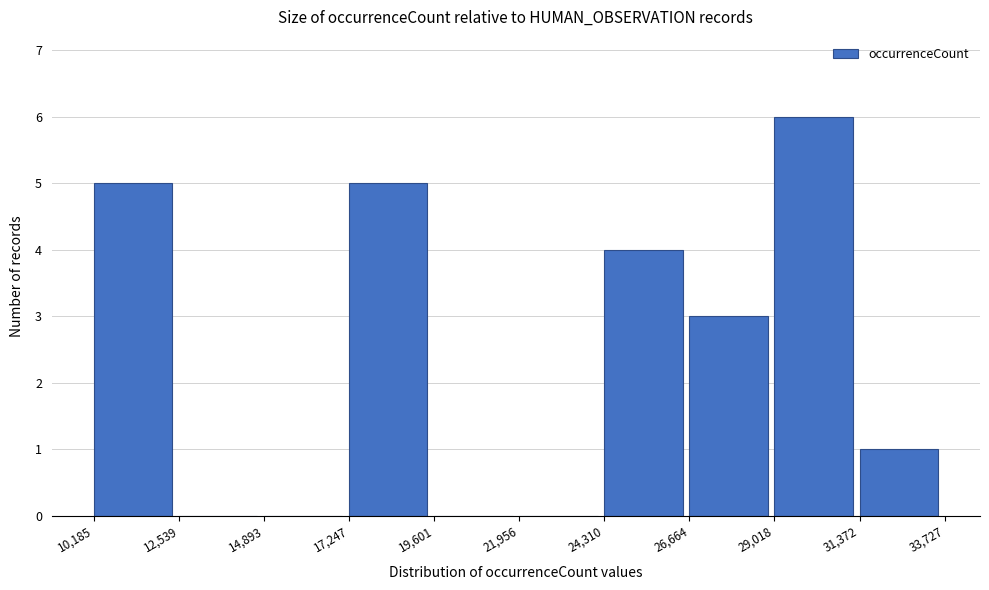

Reading left to right, transcribe this chart: for each bar, give the range it covers on the x-axis and its height. The values are not printed on the chart, so give them approximately, as read against the axis.

10,185 to 12,539: 5
12,539 to 14,893: 0
14,893 to 17,247: 0
17,247 to 19,601: 5
19,601 to 21,956: 0
21,956 to 24,310: 0
24,310 to 26,664: 4
26,664 to 29,018: 3
29,018 to 31,372: 6
31,372 to 33,727: 1